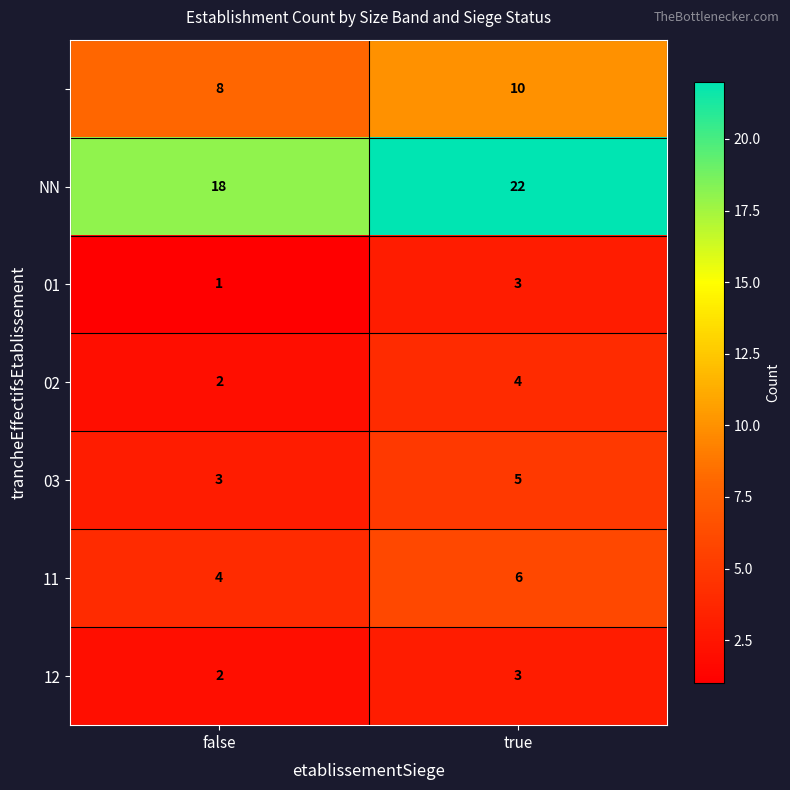

What is the total value across all series at false?

38